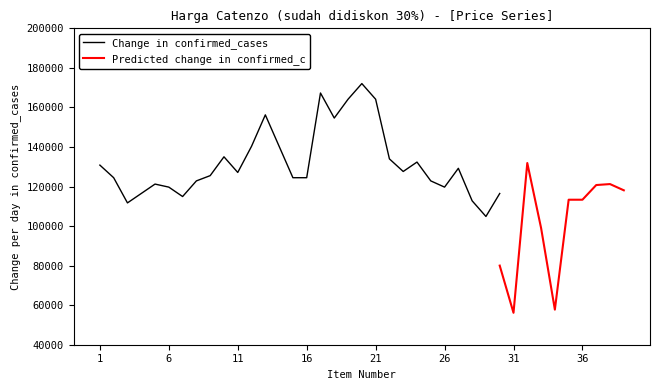

True or false: Predicted change in confirmed_cases has more than 0 interior local peaks.

True